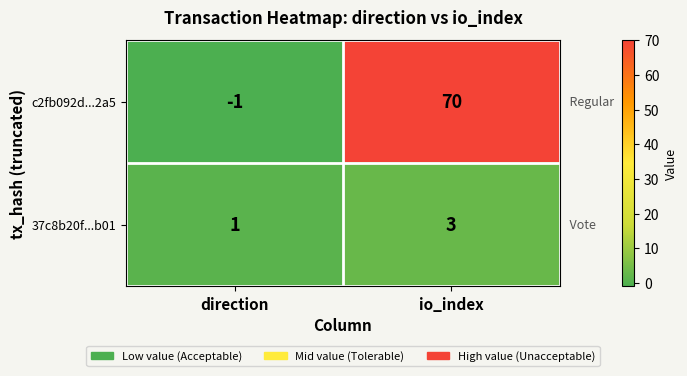

The value of 37c8b20f...b01 at direction is 2. True or false?

False